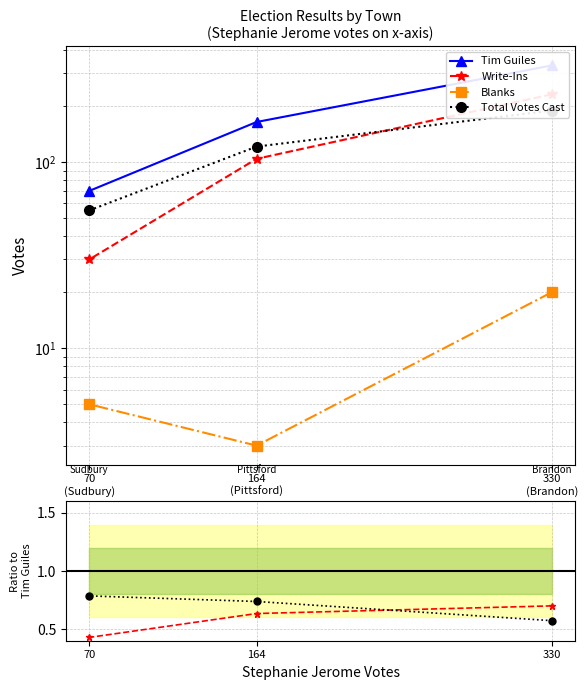

What is the label of the 2nd point from the left?

164
(Pittsford)